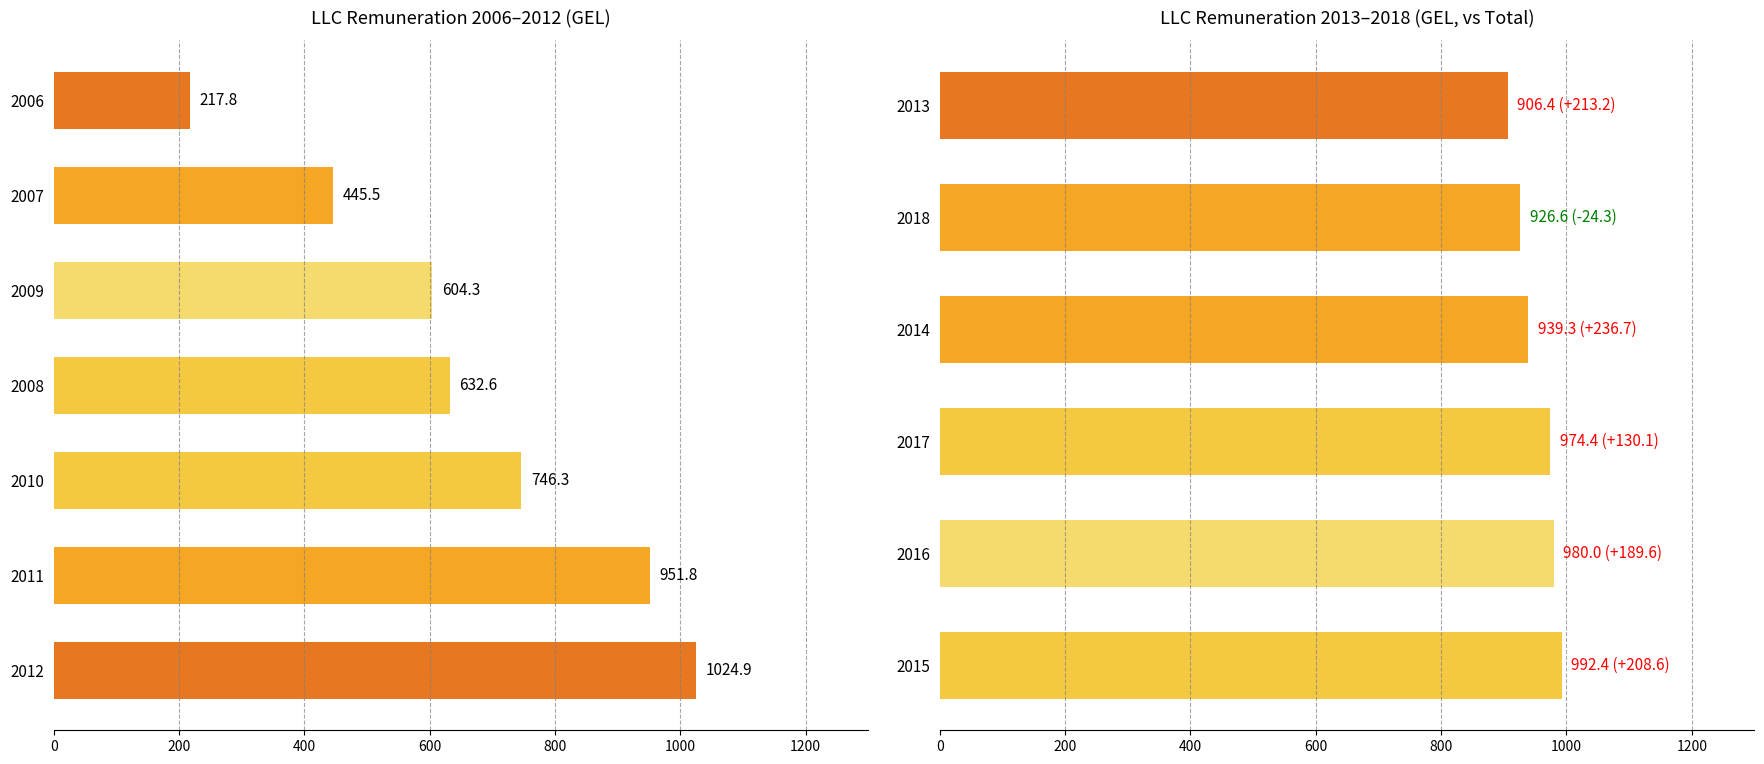

The Total series shows 650.0 at 2012. True or false?

True